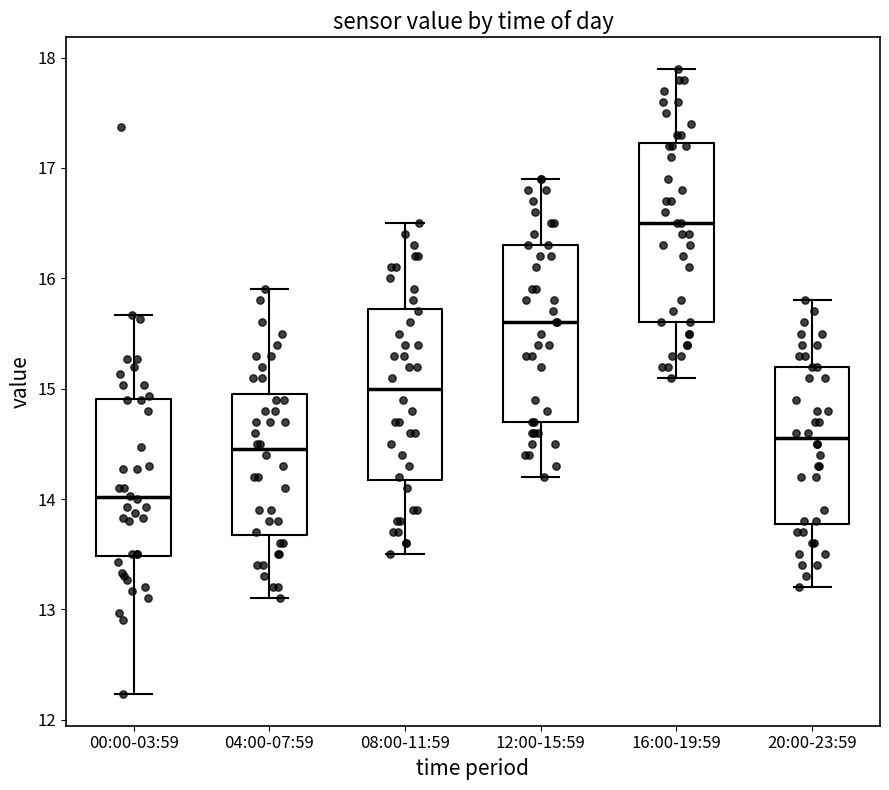

Where is the upper edge of the box for 16:00-19:59 on the y-axis? The values are not printed on the chart, so give them approximately, as read against the axis.

17.2